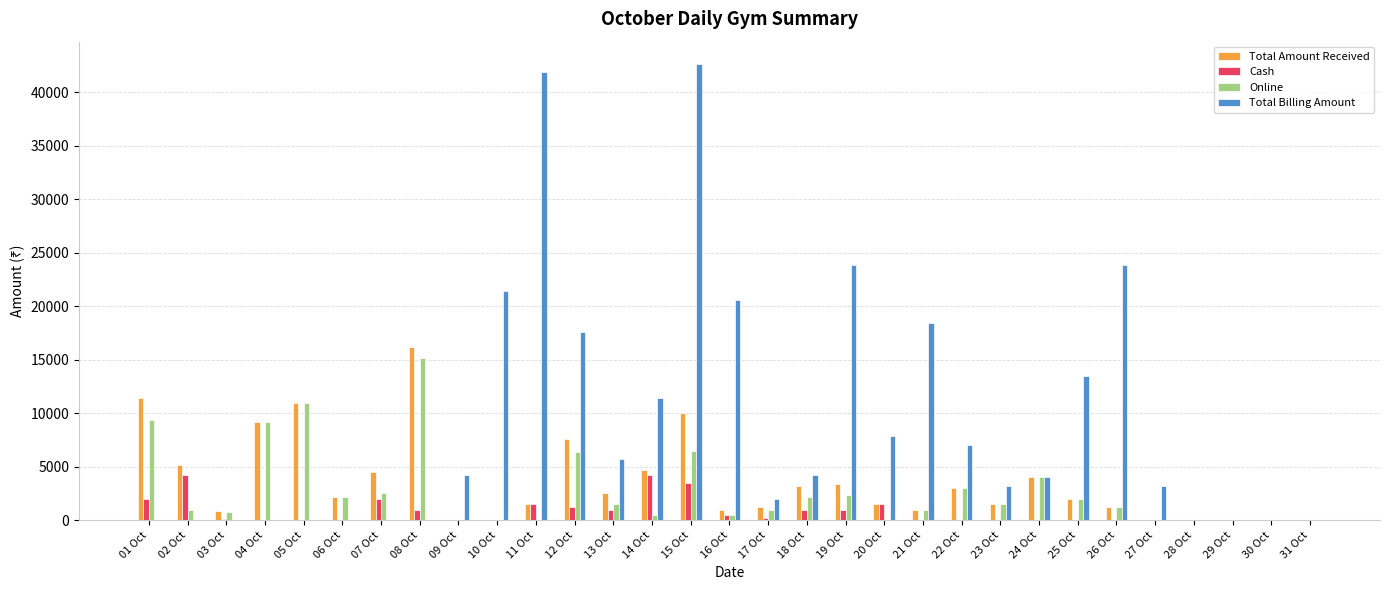

What is the sum of all Cash values?

24900